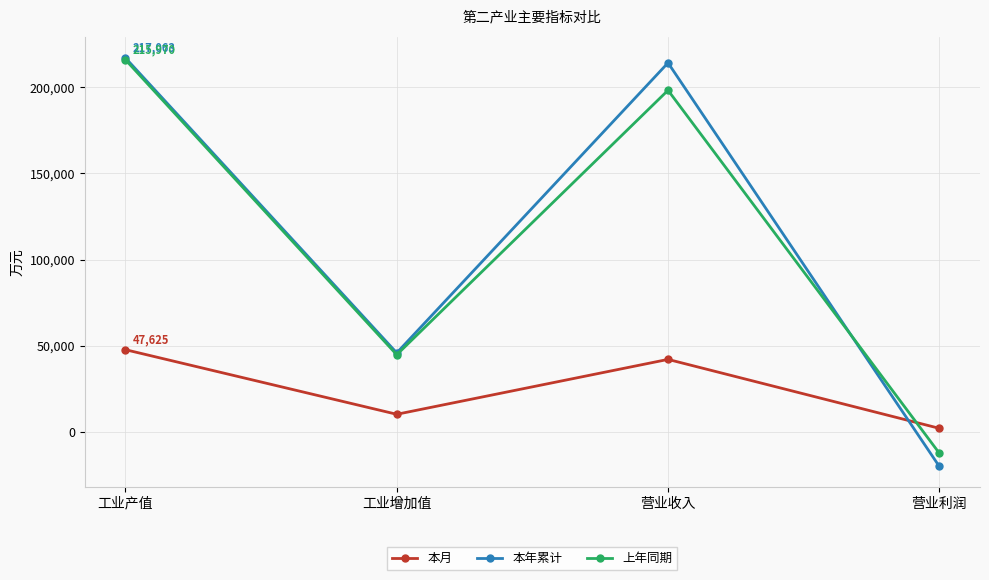

At which category does 上年同期 reach its first local peak?

营业收入